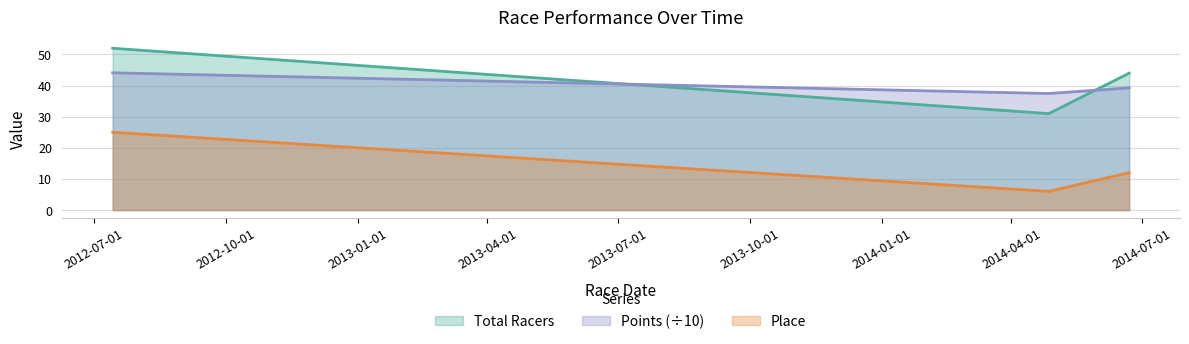

Count the Place values in the range 6 to 25.

3